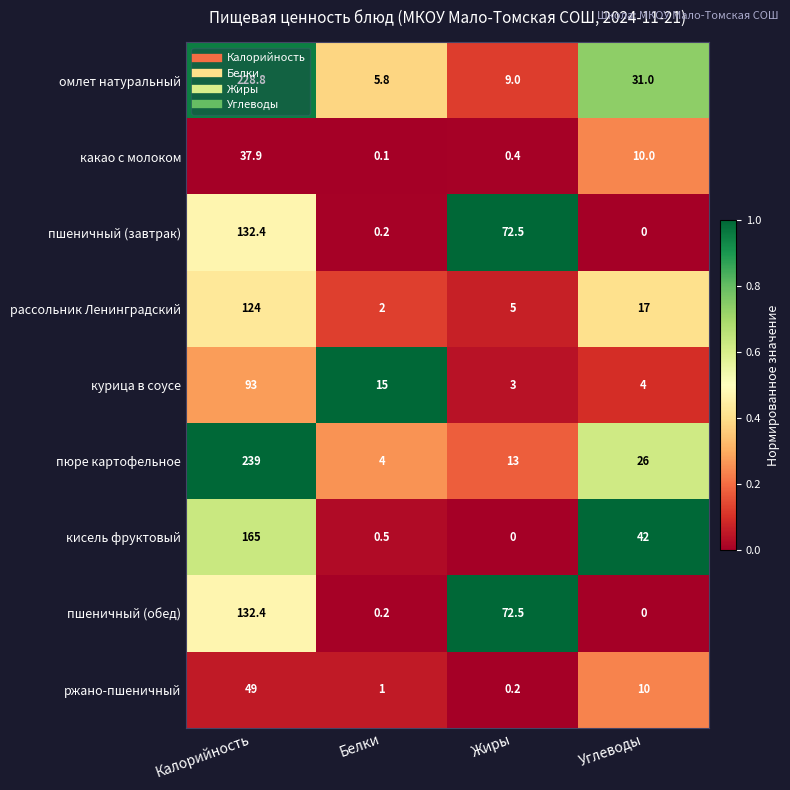

What is the greatest value displayed?

239.0